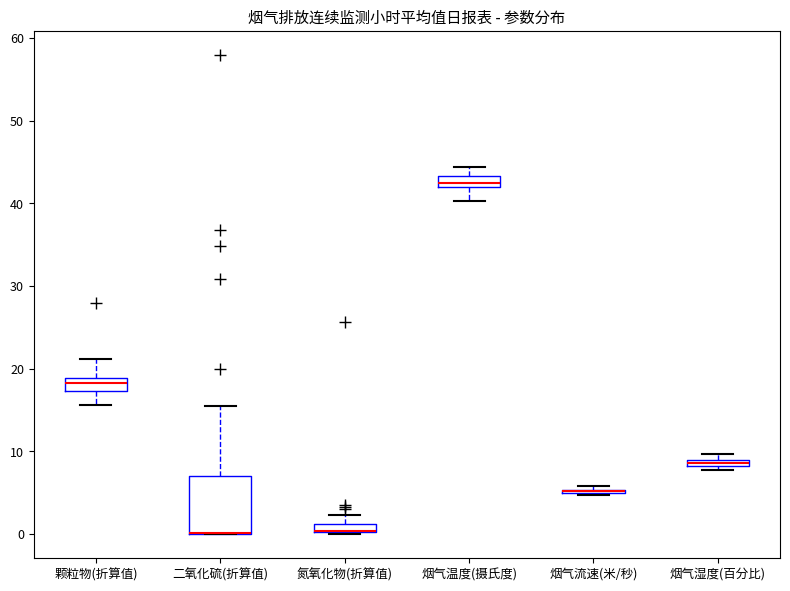

Comparing the boxes themselves (not the whiskers), which one is the tallest?

二氧化硫(折算值)